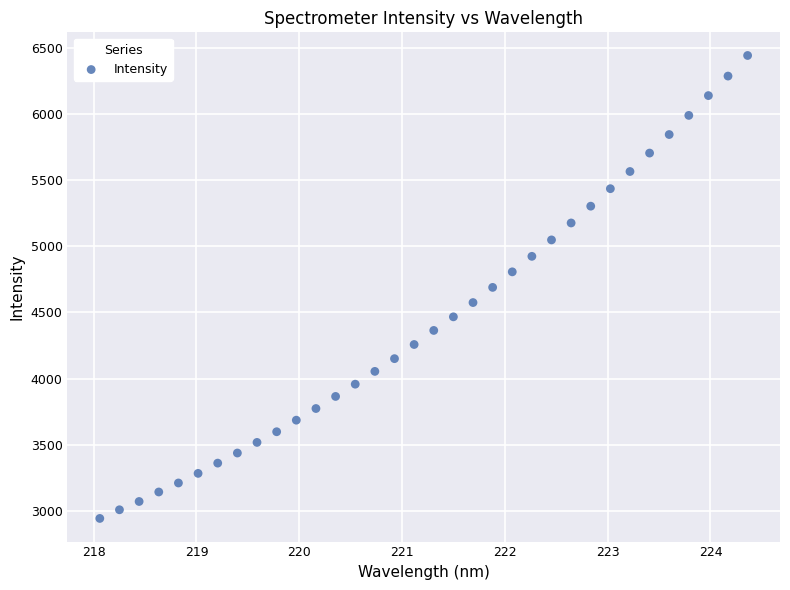

What is the range of Y values (max minus min)?

3501.1